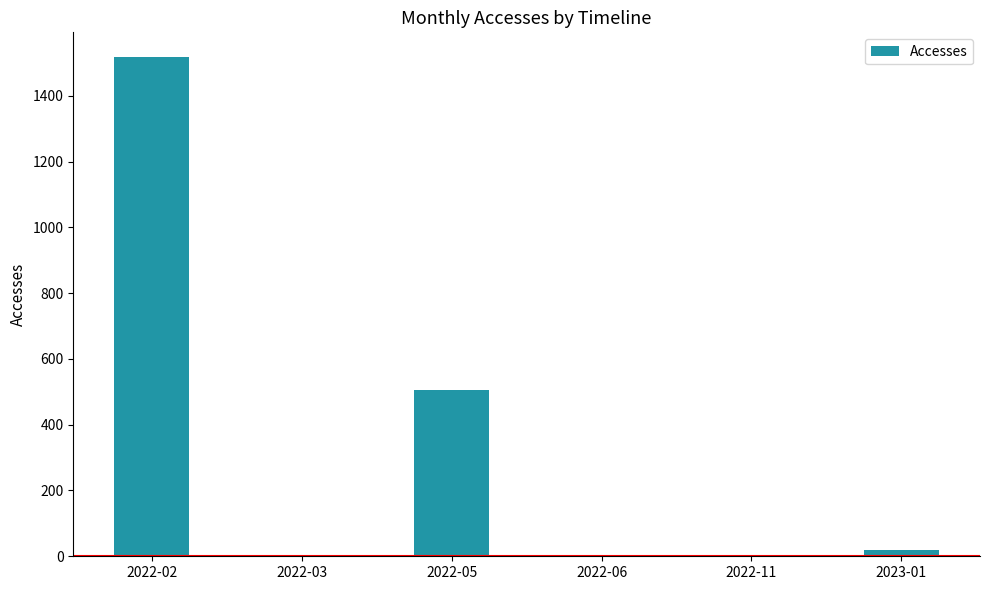

Where is the data nearest to the value 759?

2022-05